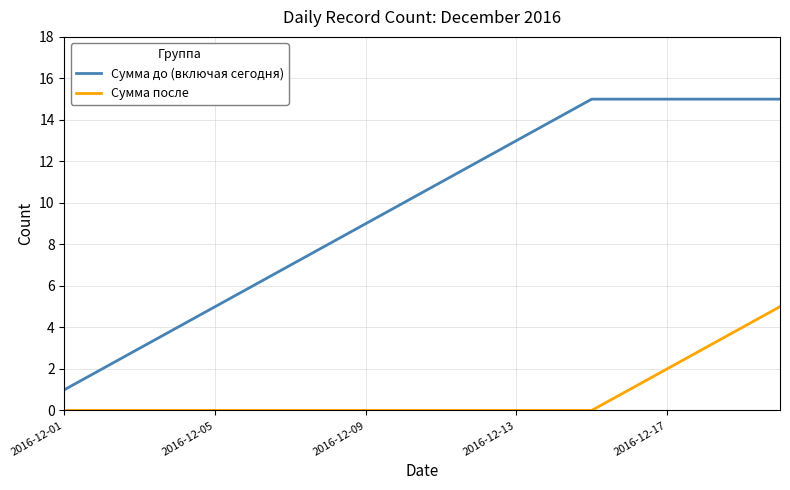

What is the difference between the maximum and minimum values in the Сумма до (включая сегодня) series?

14